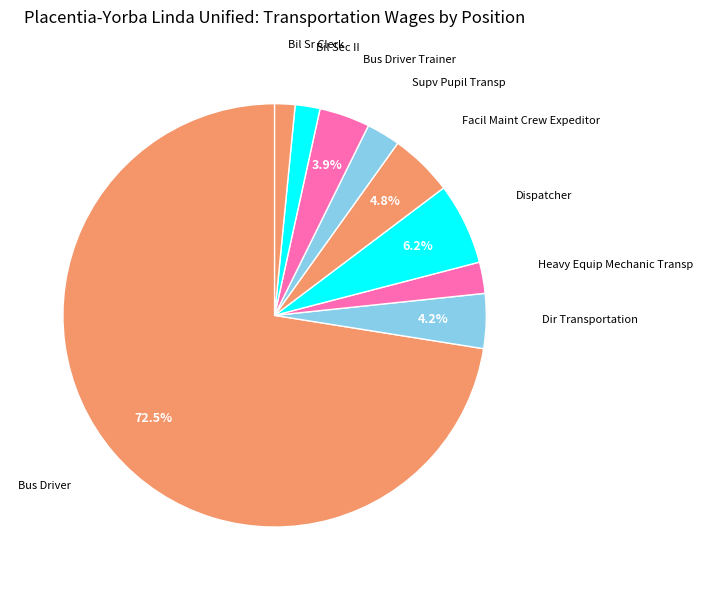

To the nearest percent, what percentage of the pie is Supv Pupil Transp?

3%